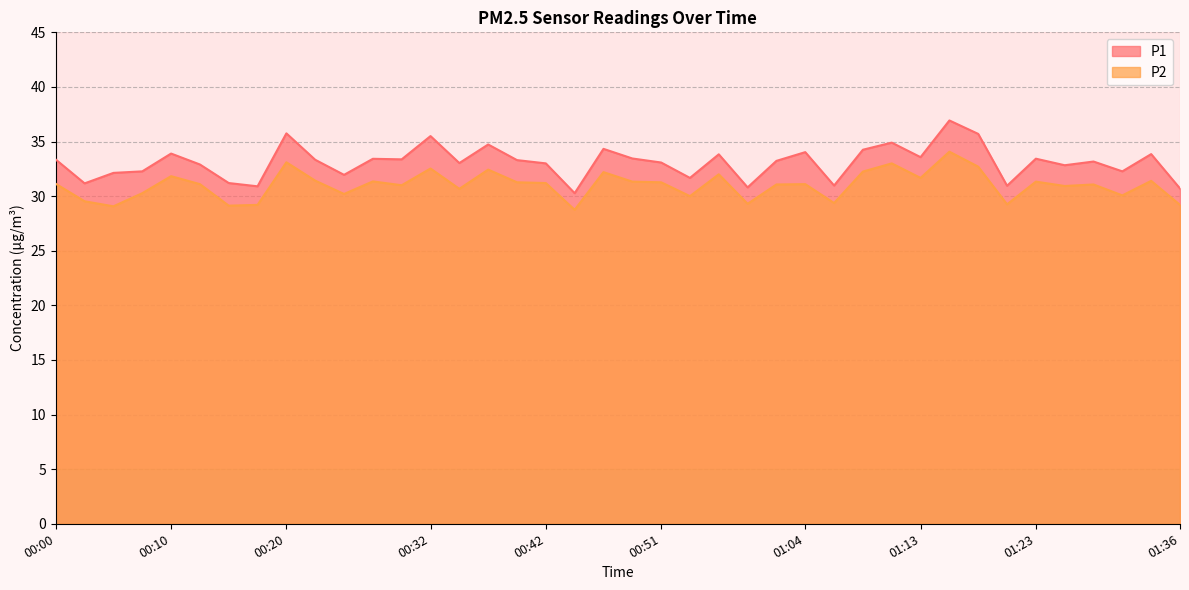

At which category does P2 reach its first local valley?

00:05